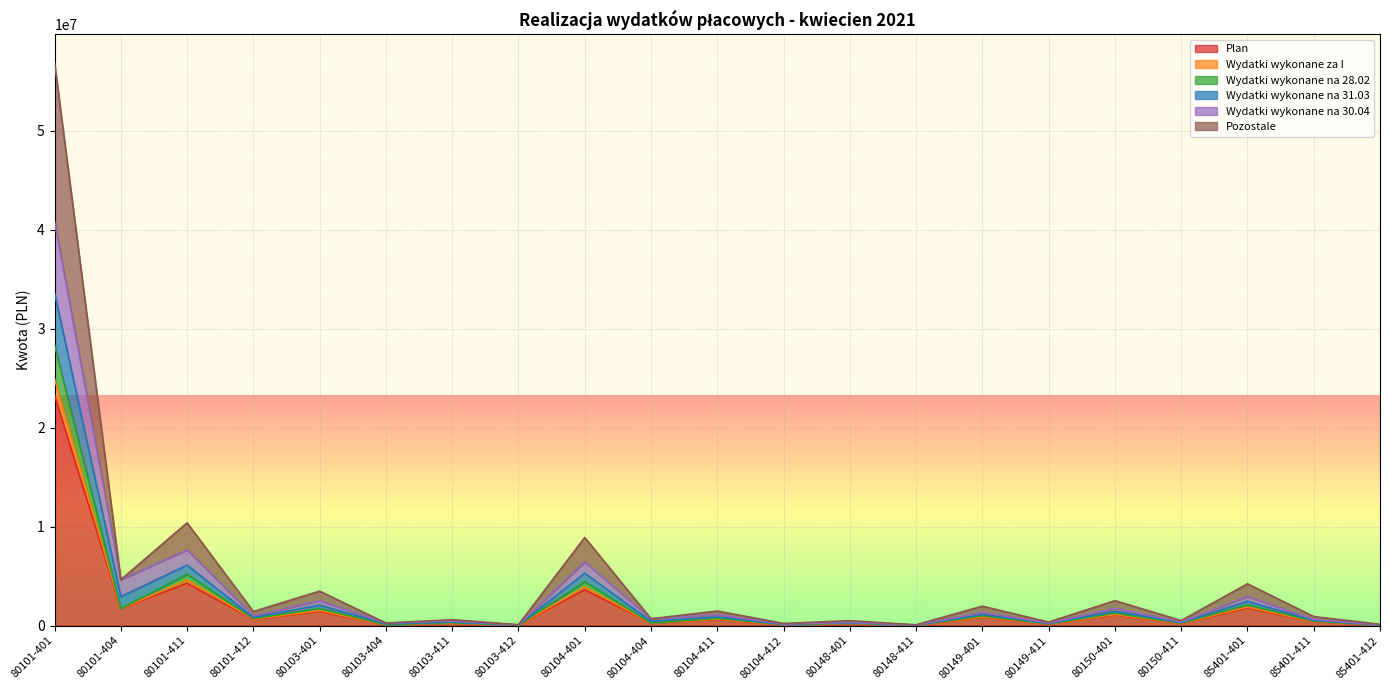

What value does the Pozostale series have at 80101-404?

4629600.3